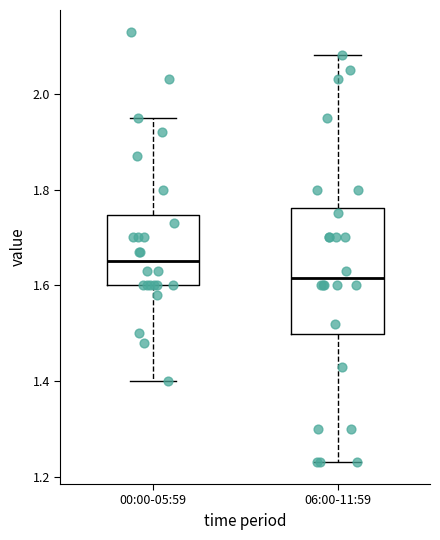

Comparing the boxes themselves (not the whiskers), which one is the tallest?

06:00-11:59